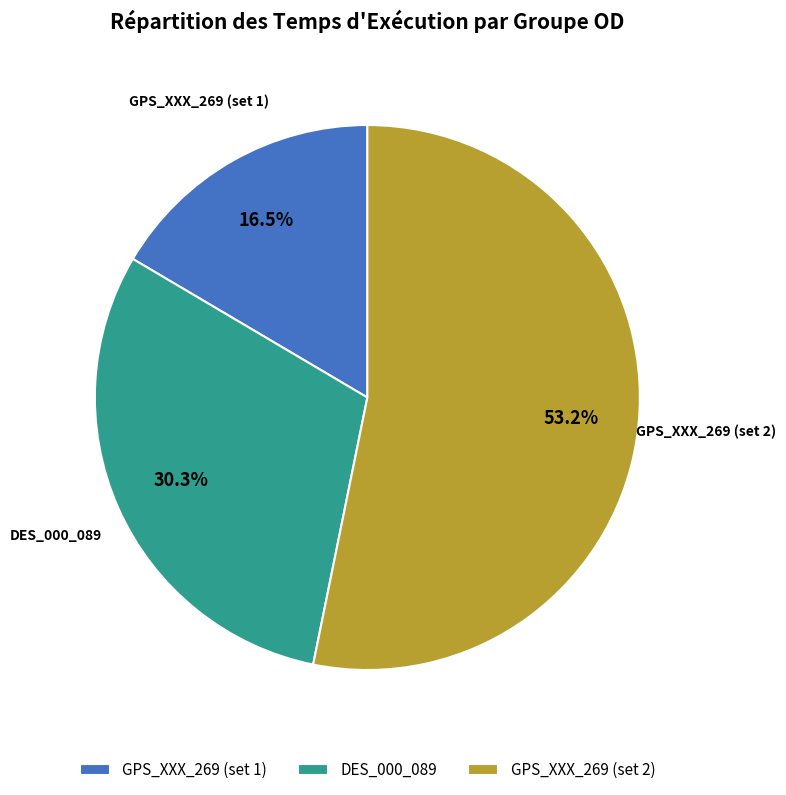

Between GPS_XXX_269 (set 1) and DES_000_089, which is larger?

DES_000_089